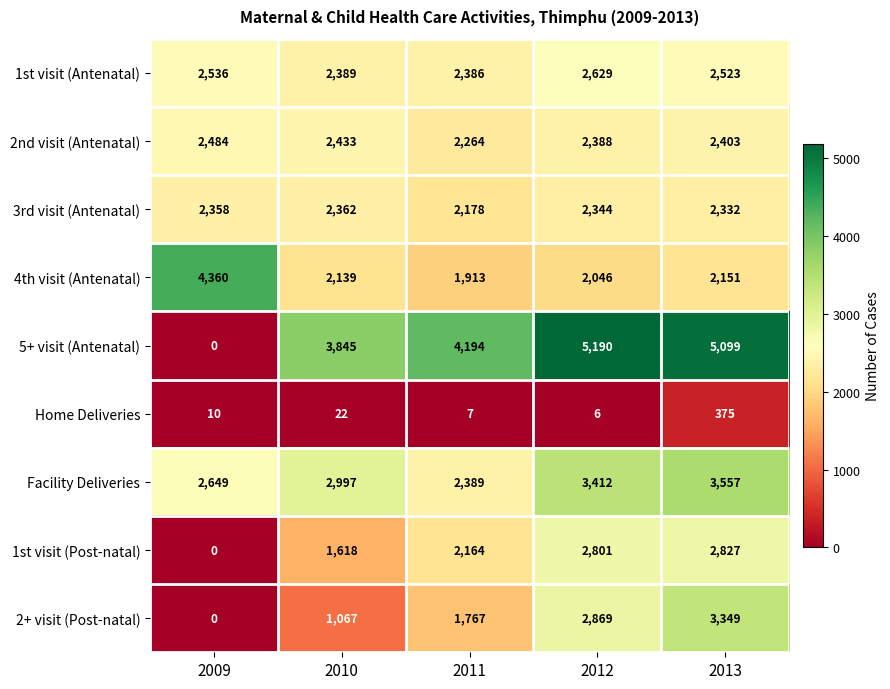

At which category does the chart reach its peak across all series?

2012